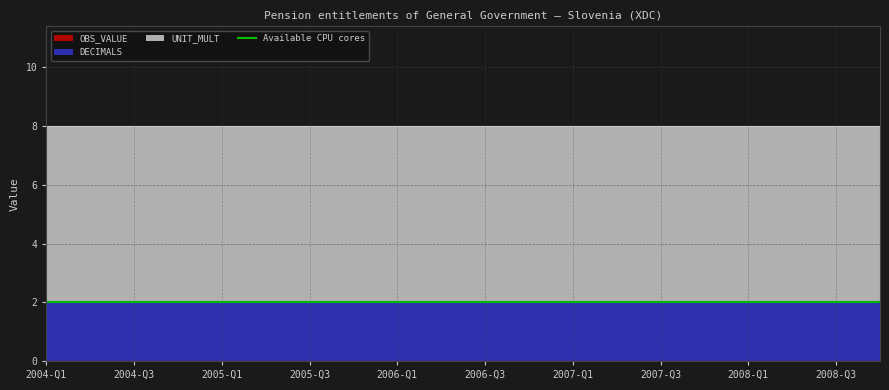

Between 2007-Q3 and 2007-Q1, which is larger?

2007-Q3